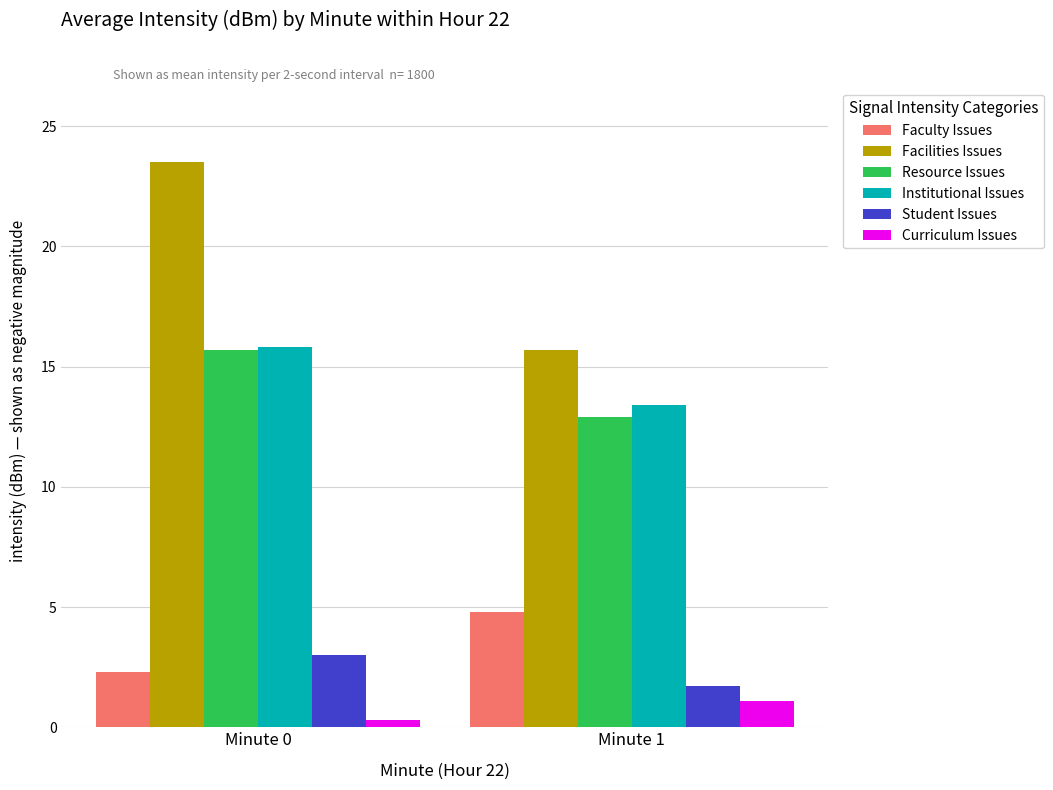

The Student Issues series shows 3.0 at Minute 0. True or false?

True